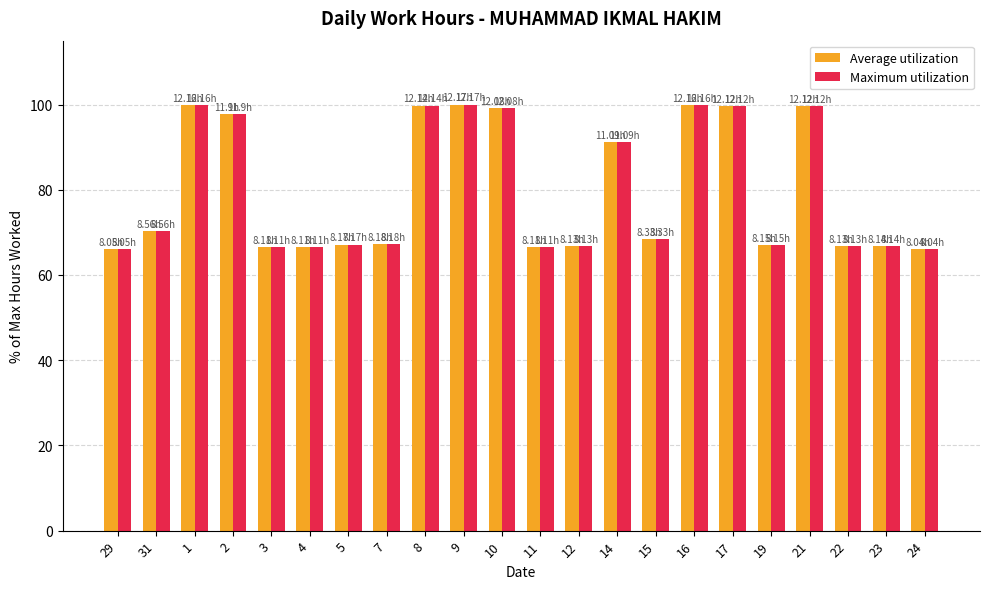

What is the total value across all series at 31?

140.7